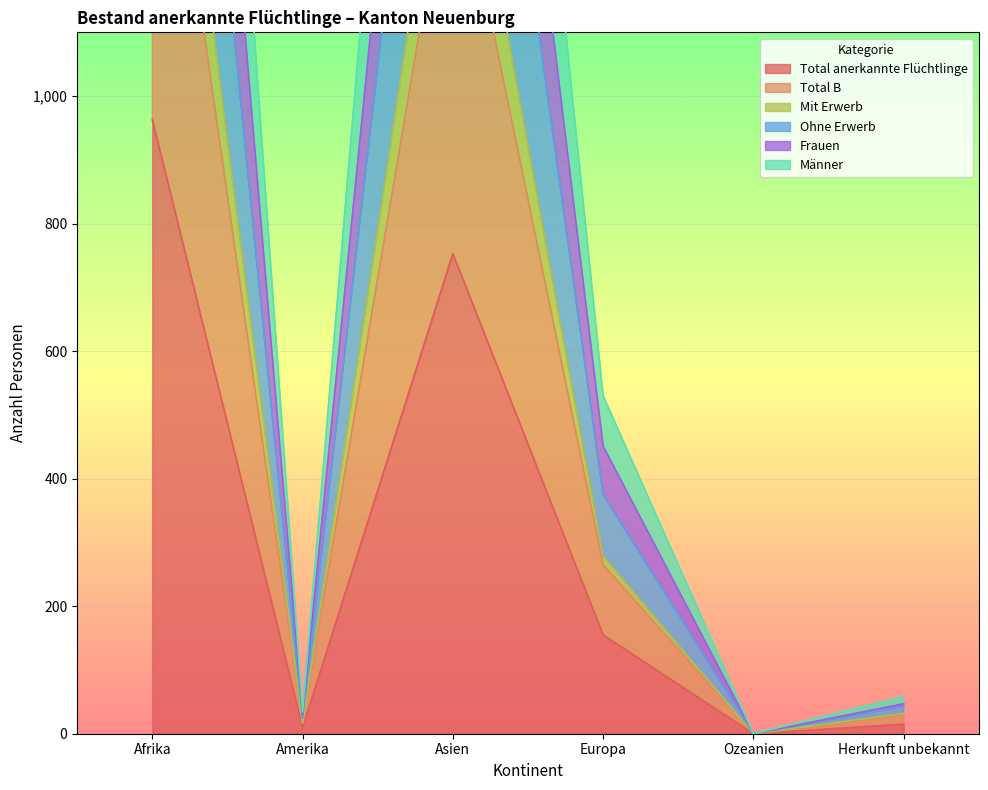

What is the value of the Total anerkannte Flüchtlinge point at the 4th from the left?

155